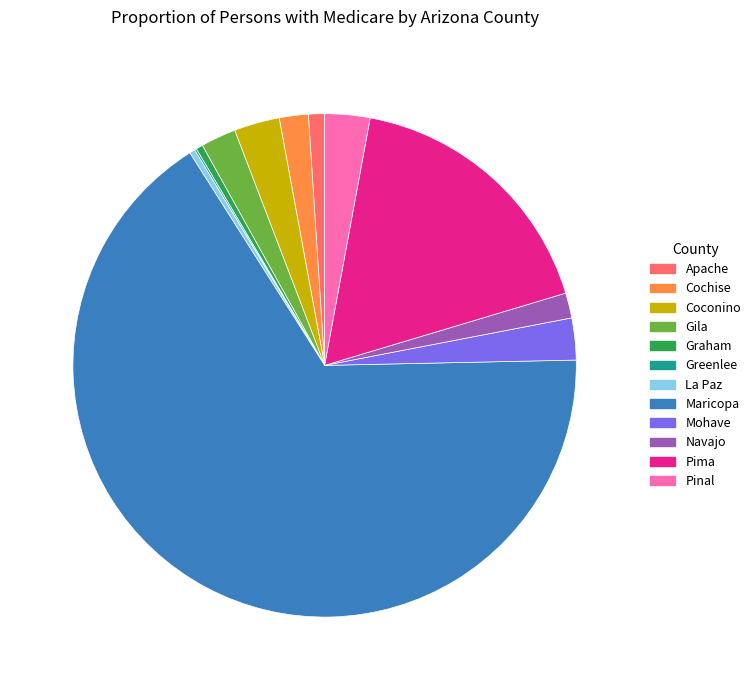

What is the largest slice in the pie chart?

Maricopa